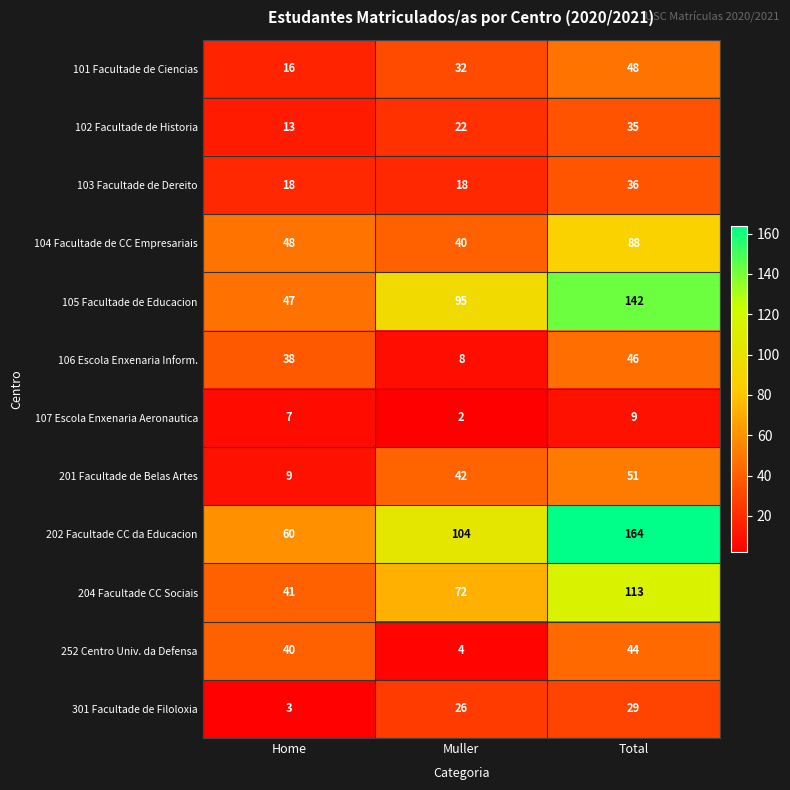

At which category is the sum across all series the highest?

Total